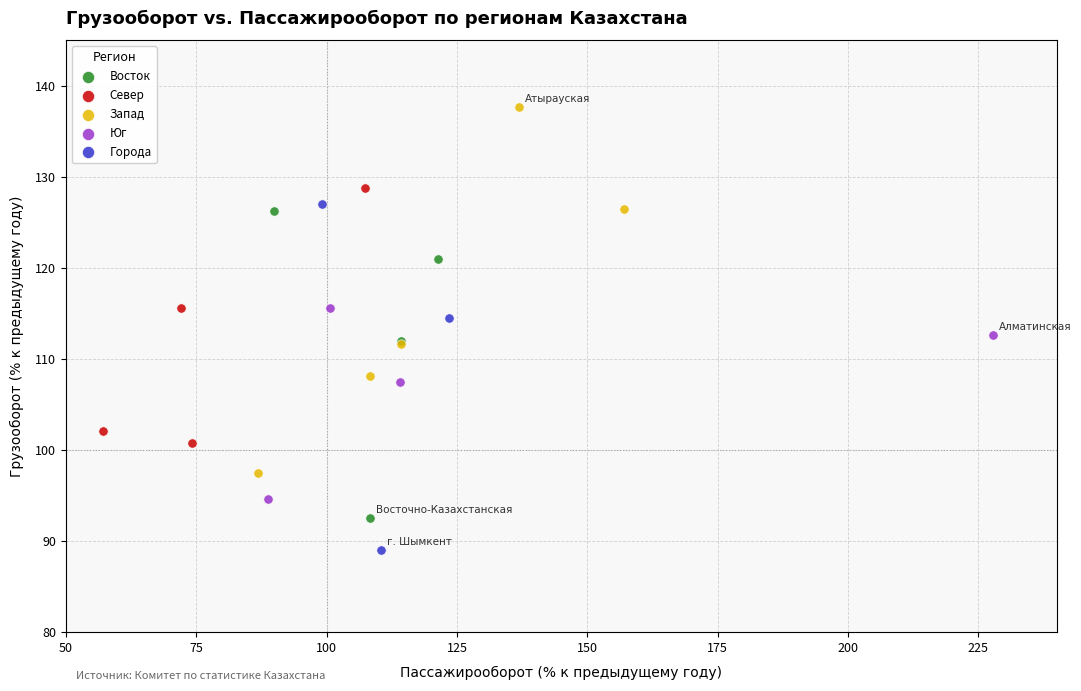

Which series reaches the minimum Y coordinate?

Города